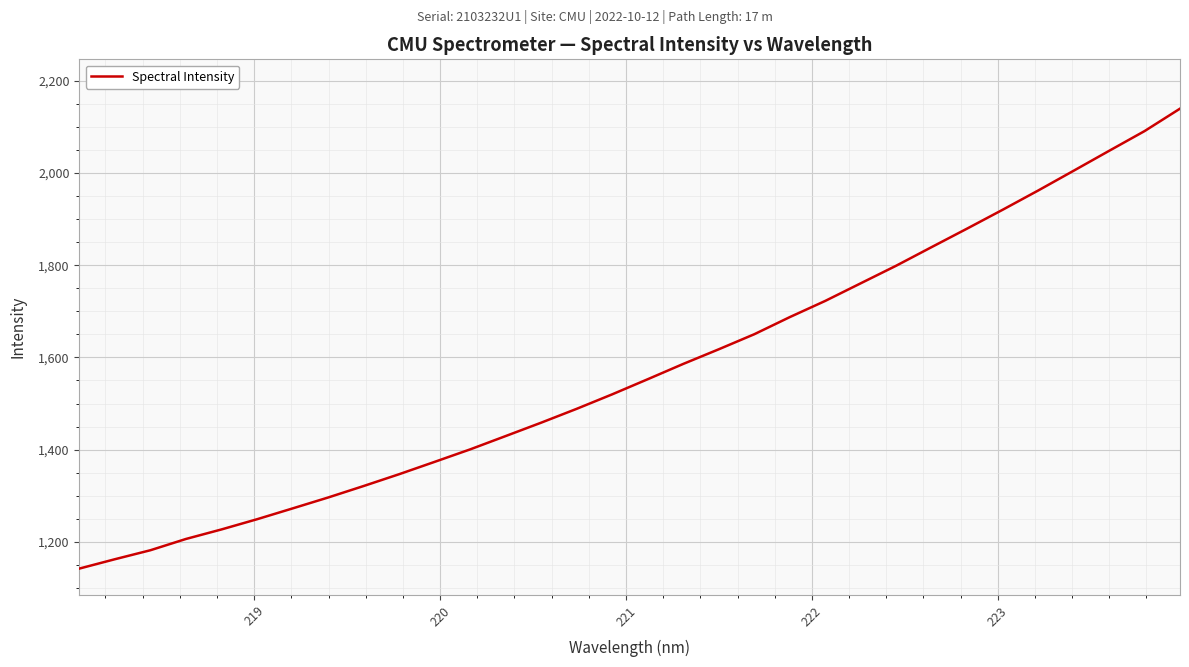

What is the difference between the maximum and minimum values?

997.7